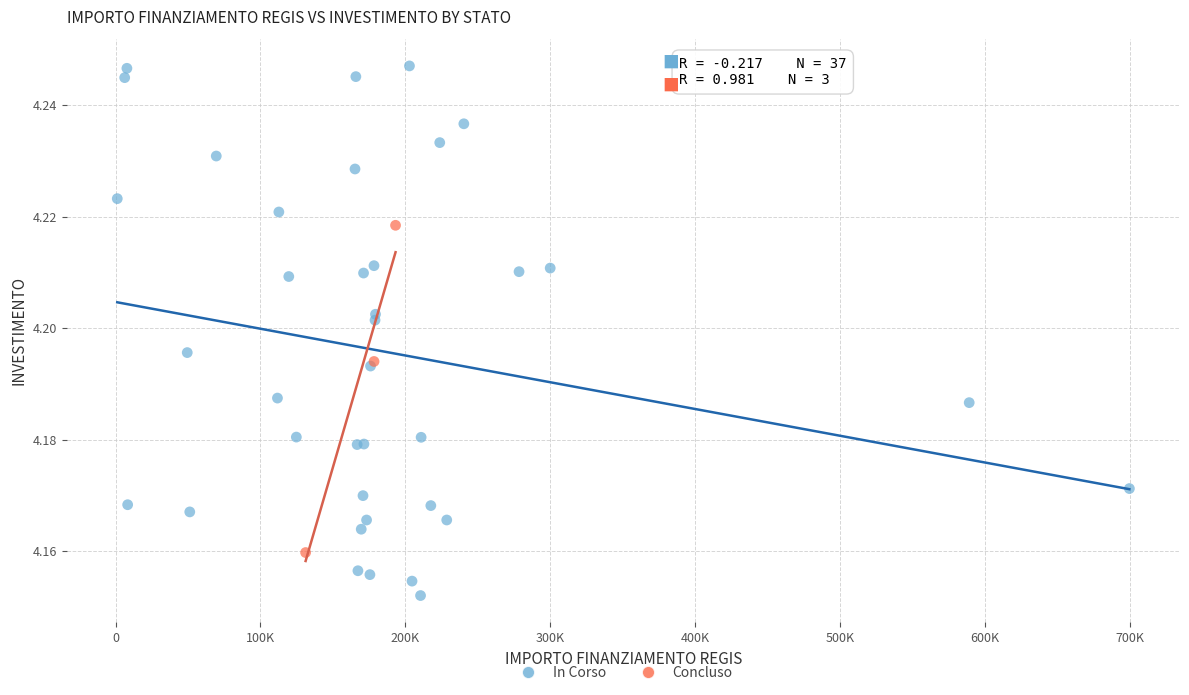

Which series has the largest Y range (max minus min)?

In Corso